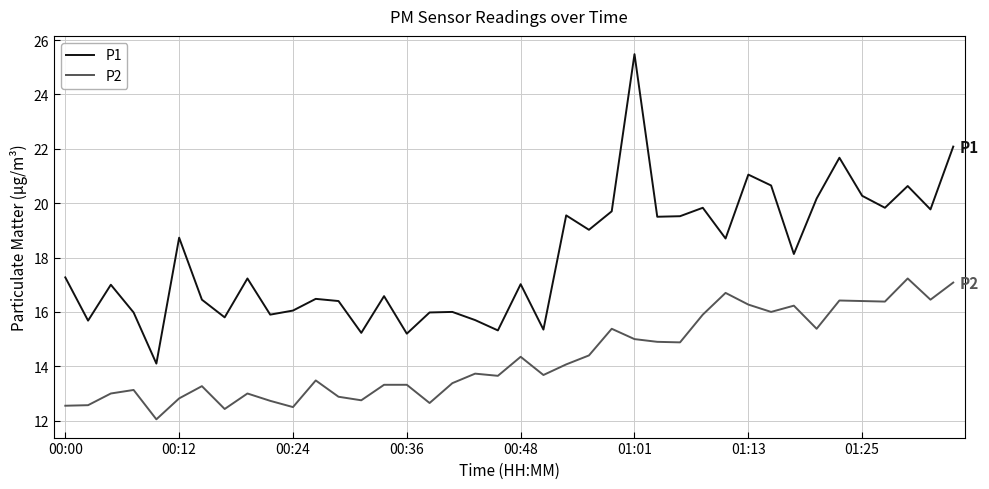

What is the smallest value displayed?

12.1